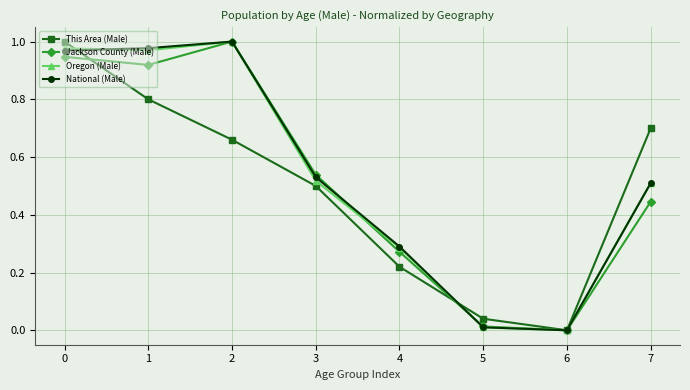

Is the value of Jackson County (Male) at 2 greater than the value of Oregon (Male) at 5?

Yes